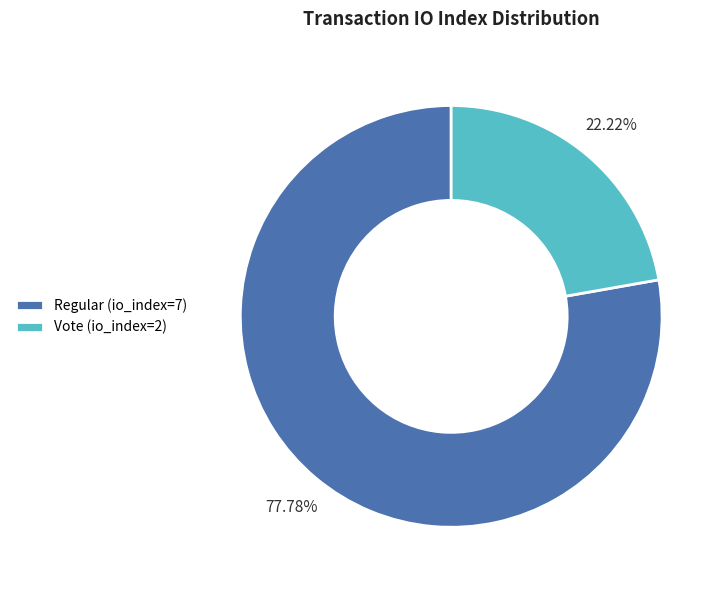

What is the majority slice?

Regular (io_index=7)